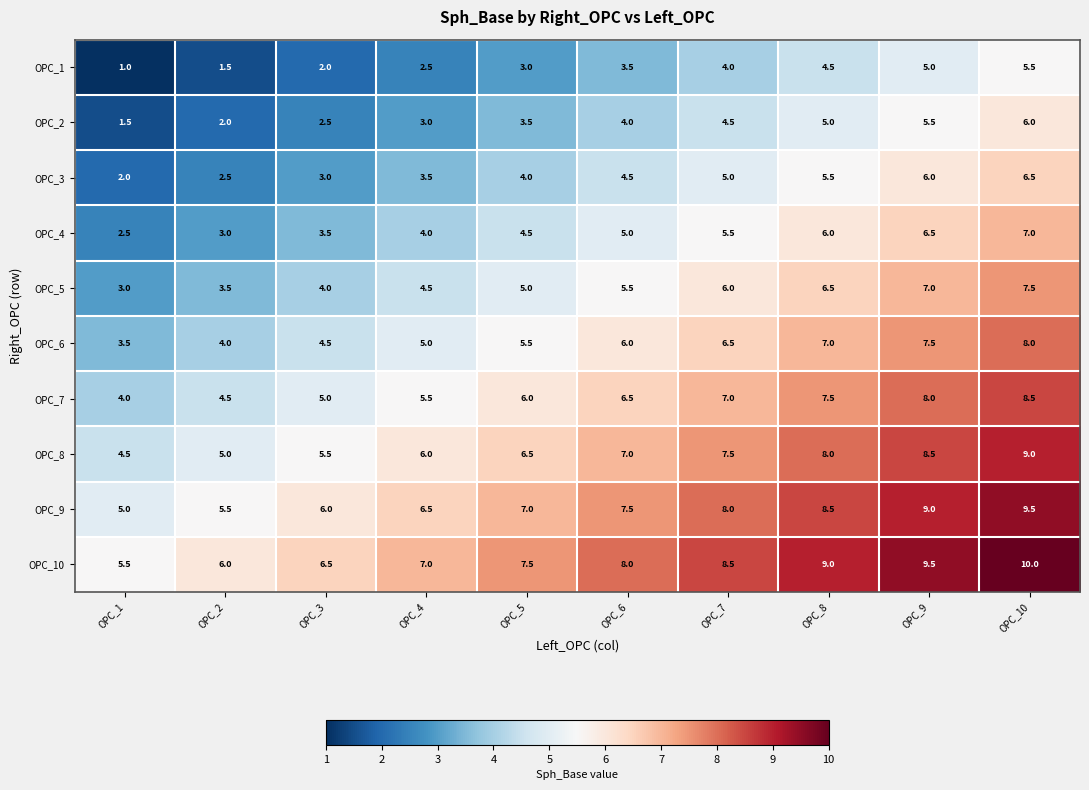

What is the total value across all series at OPC_5?

52.5